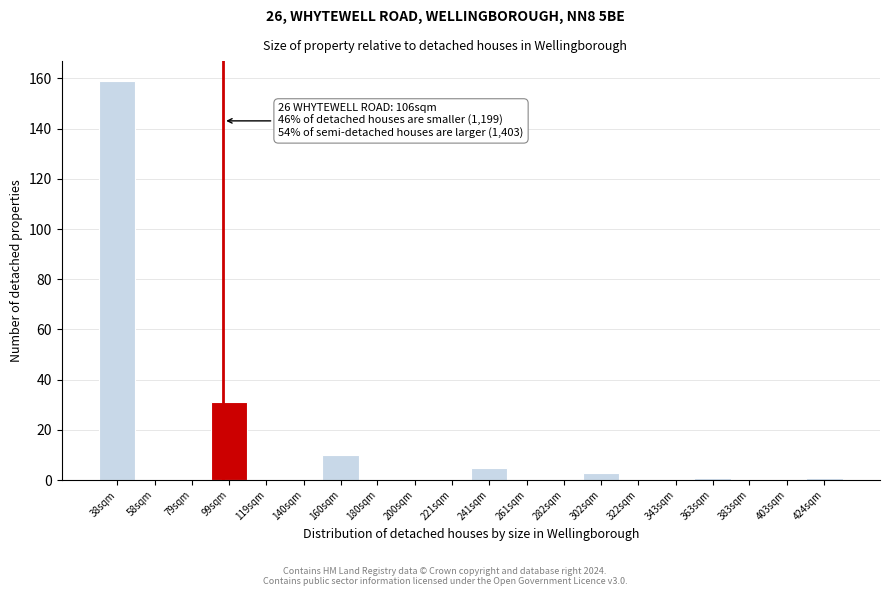

Reading right to left, what are all the values shown in this chart?

424sqm=1	403sqm=0	383sqm=0	363sqm=1	343sqm=0	322sqm=0	302sqm=3	282sqm=0	261sqm=0	241sqm=5	221sqm=0	200sqm=0	180sqm=0	160sqm=10	140sqm=0	119sqm=0	99sqm=31	79sqm=0	58sqm=0	38sqm=159